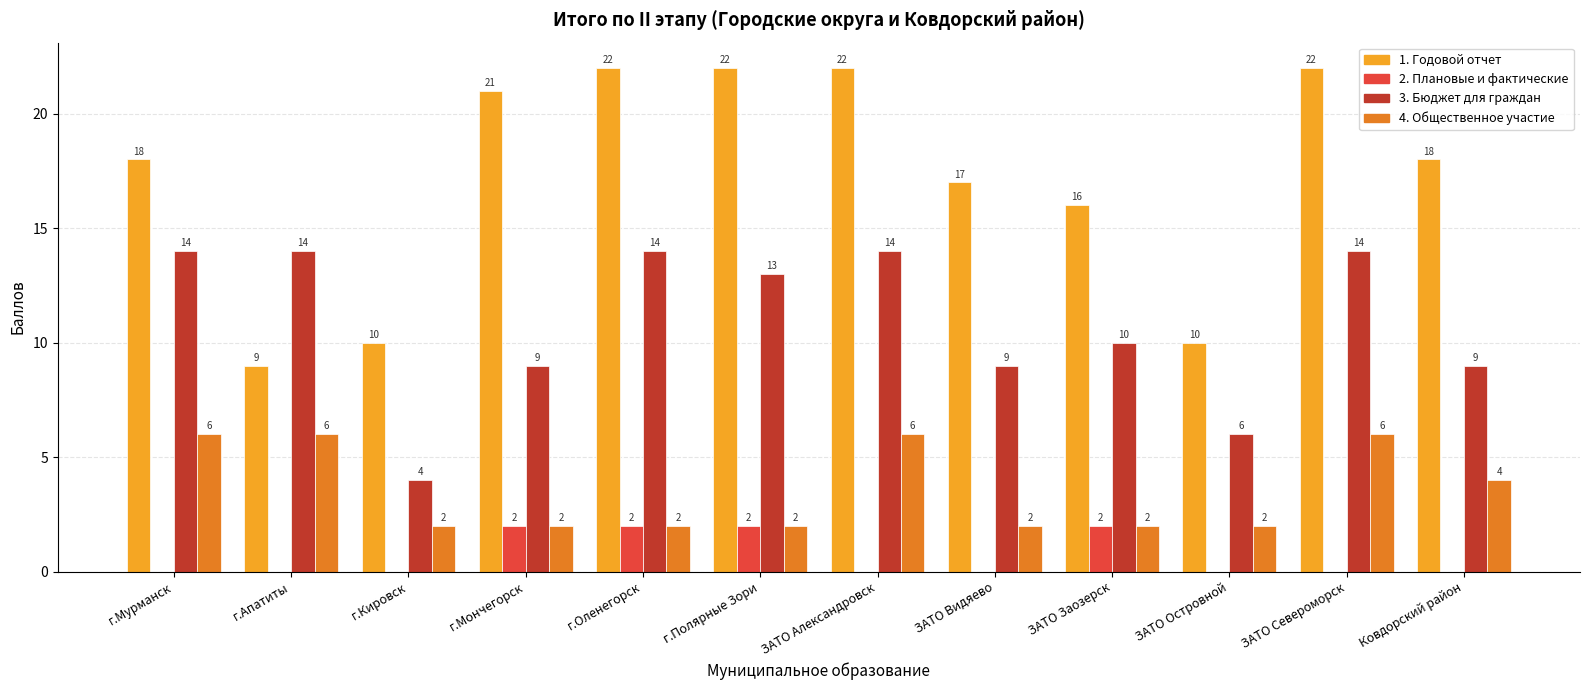

The value of 4. Общественное участие at г.Полярные Зори is 1. True or false?

False